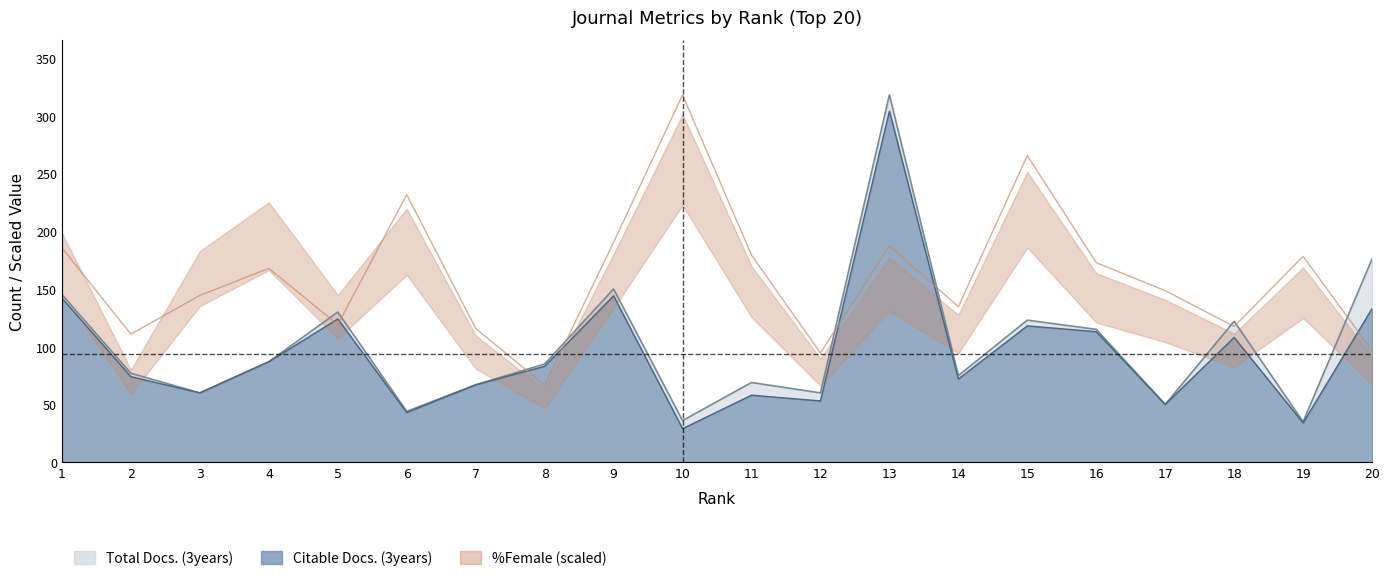

How many categories are shown in the chart?

20